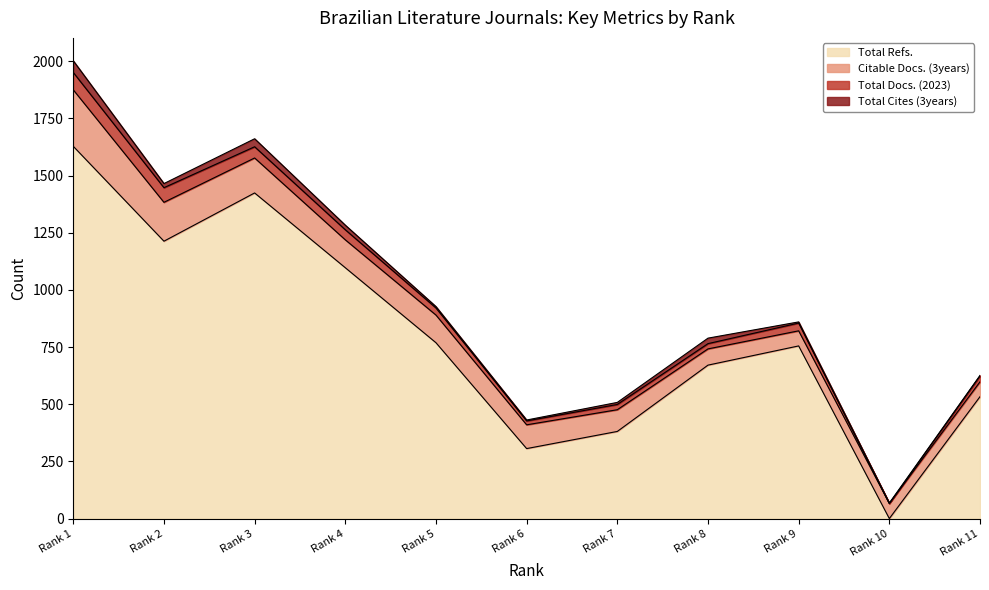

True or false: Total Docs. (2023) and Citable Docs. (3years) cross at least once.

False